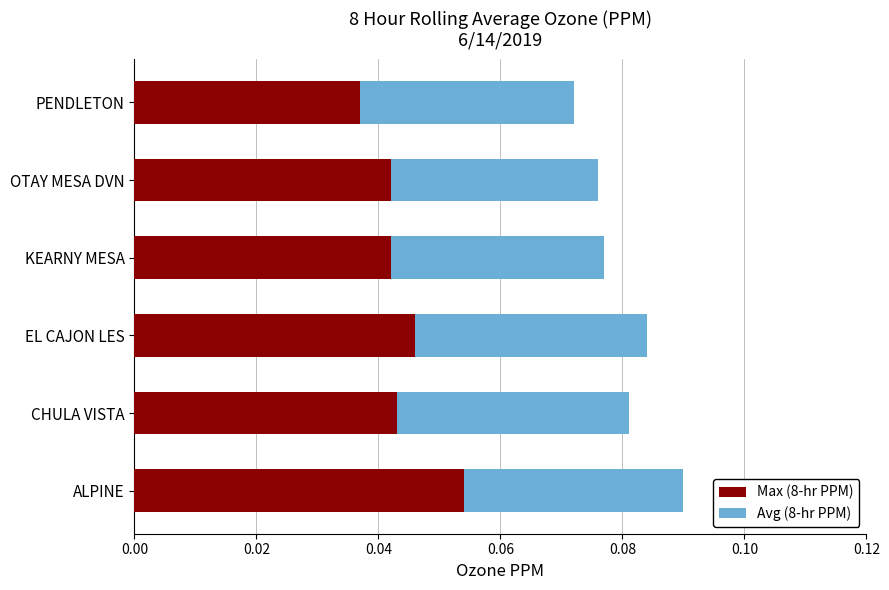

Count the Max (8-hr PPM) values in the range 0 to 1.

6